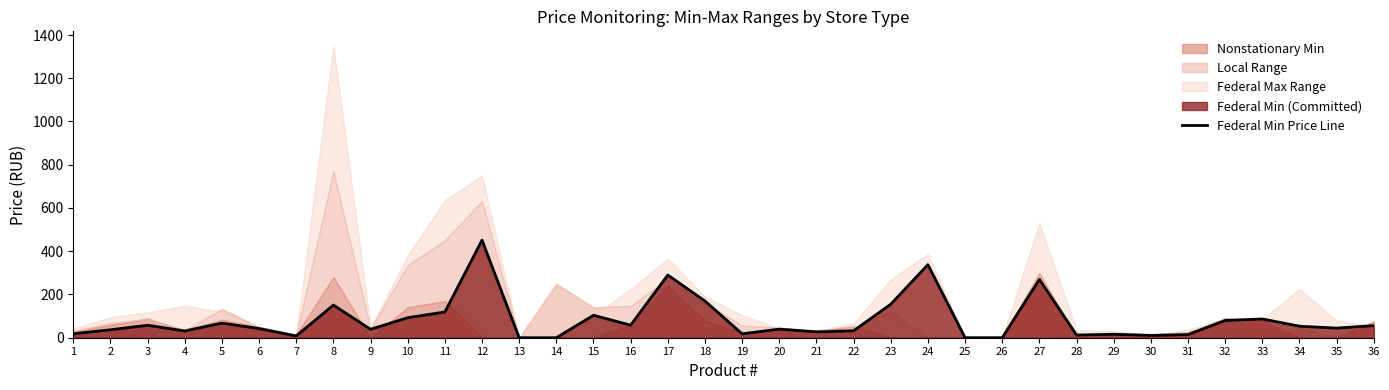

Reading left to right, what are all the values shown in this chart?

1=18.2	2=36.8	3=57.6	4=31.2	5=67.5	6=42.4	7=8.2	8=151.0	9=39.0	10=92.5	11=119.0	12=451.3	13=0.0	14=0.0	15=103.8	16=58.1	17=289.9	18=169.9	19=18.0	20=39.8	21=27.1	22=32.2	23=155.0	24=338.0	25=0.0	26=0.0	27=269.9	28=12.4	29=16.0	30=10.7	31=14.4	32=79.9	33=86.7	34=53.2	35=44.4	36=55.9